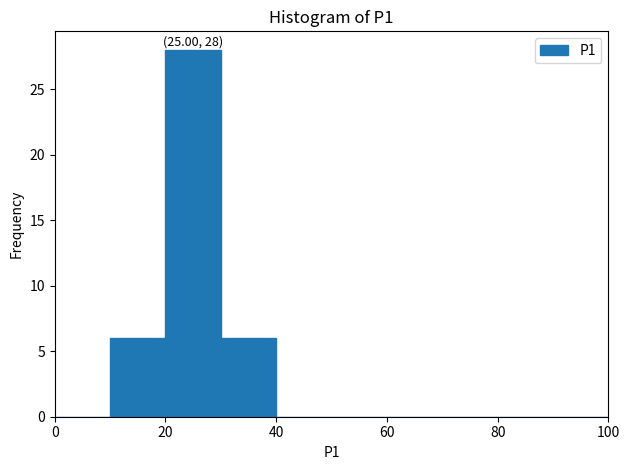

Which range on the x-axis has the tallest bar?

20 to 30